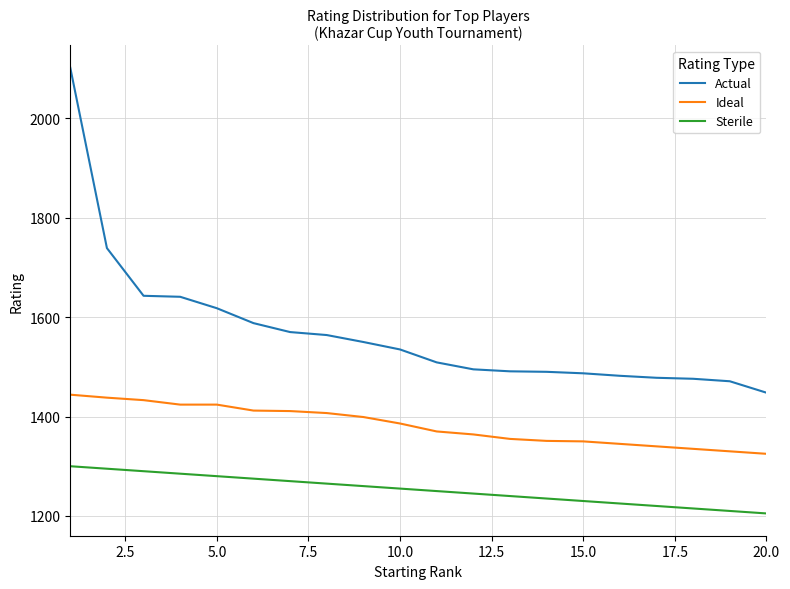

What is the difference between the maximum and minimum values in the Ideal series?

119